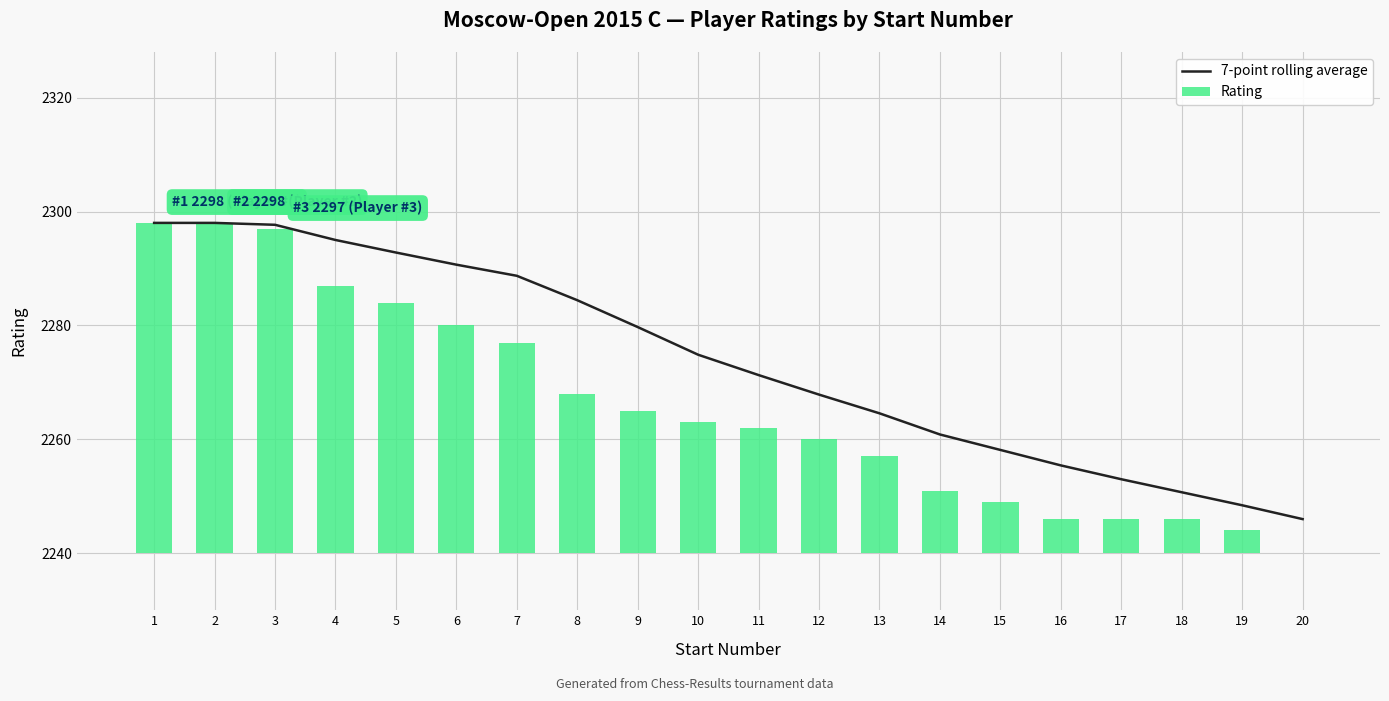

The 7-point rolling average series shows 2255.4 at 16. True or false?

True